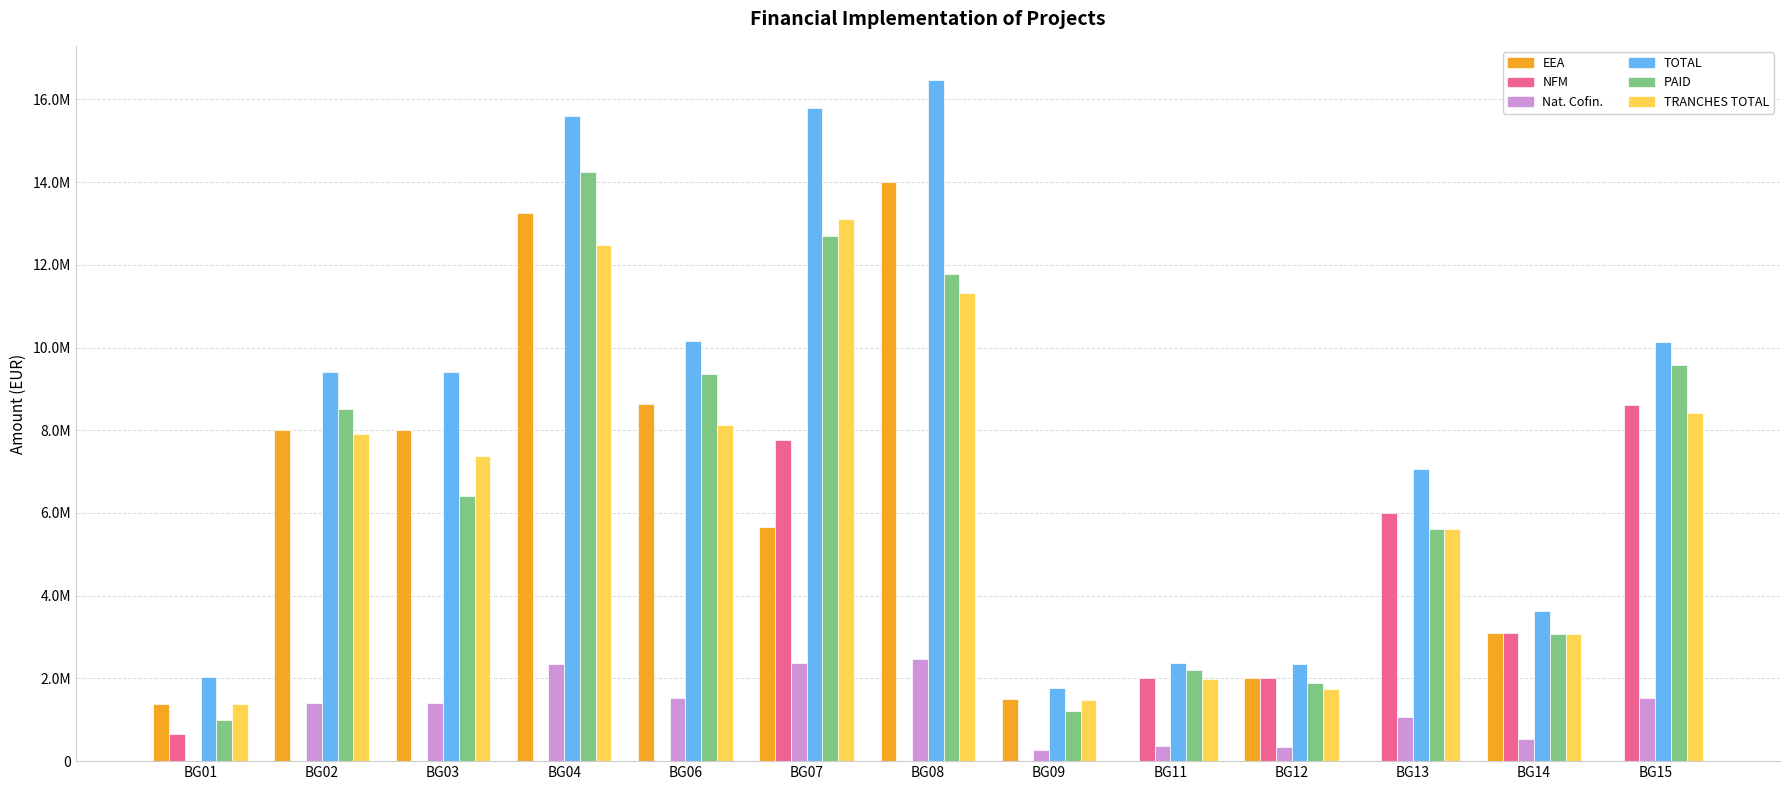

What is the sum of all Nat. Cofin. values?

15620605.0